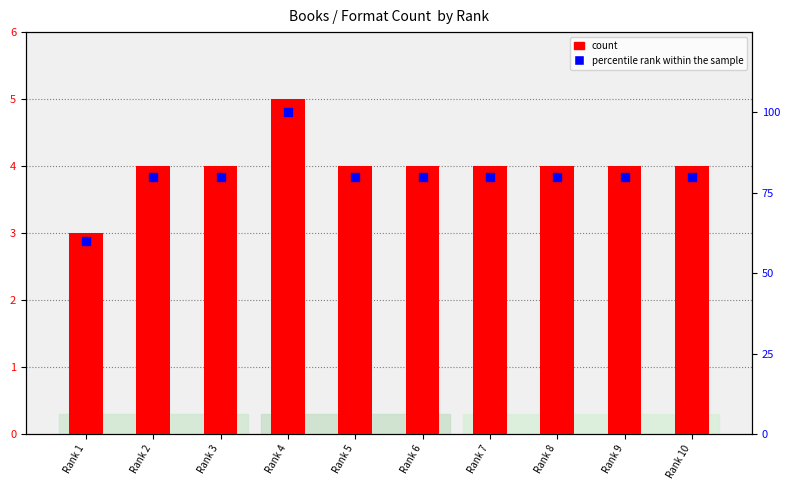

Which series has the widest spread of Y values?

percentile rank within the sample